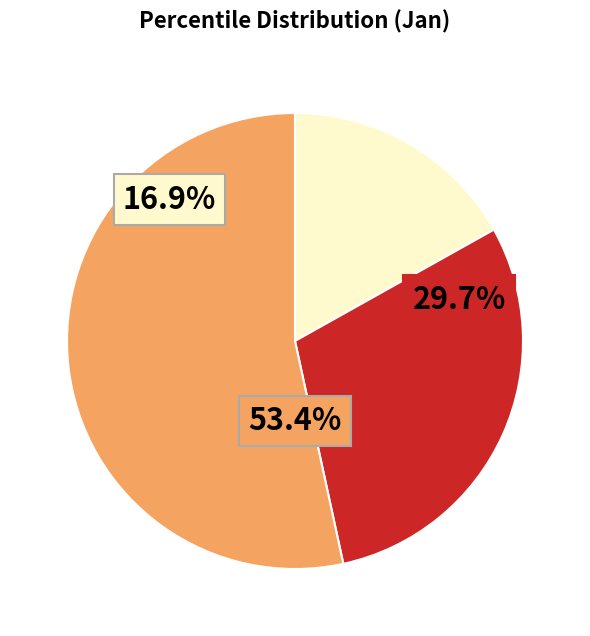

Which slice is the largest?

pct05